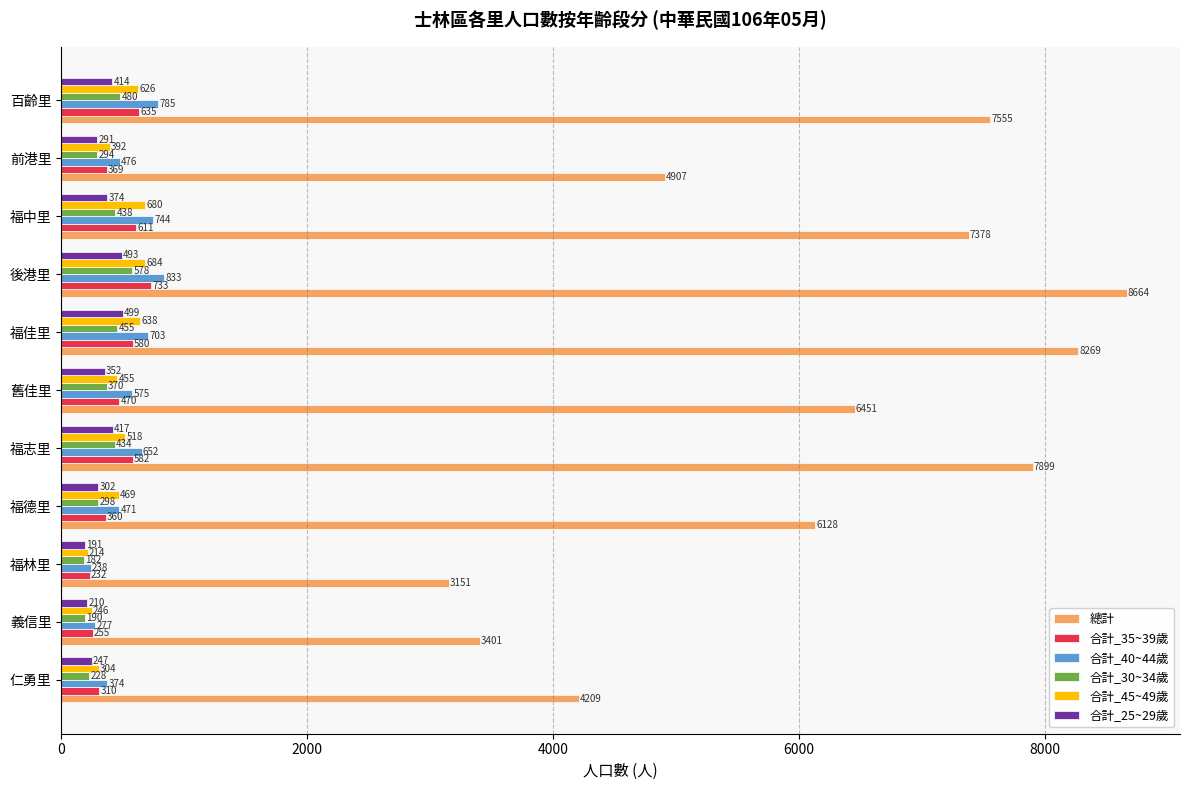

What is the highest value of the 合計_45~49歲 series?

684